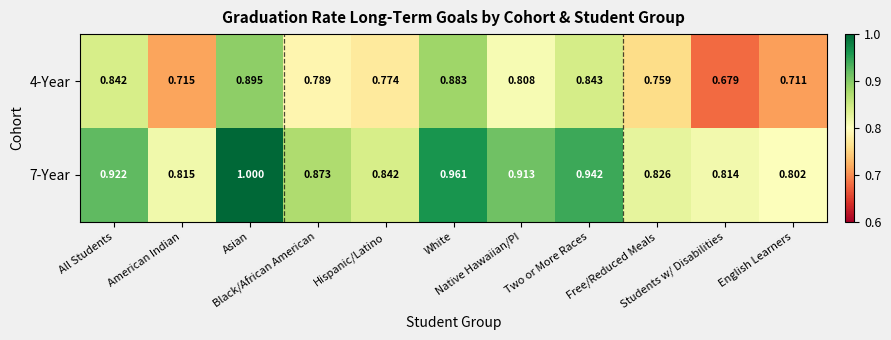

Rank the series by their maximum value, from highest to lowest.

7-Year, 4-Year